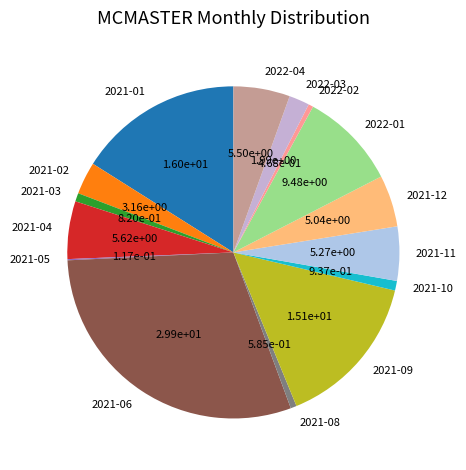

Combined, do 2021-02 and 2021-06 account for over 50%?

No